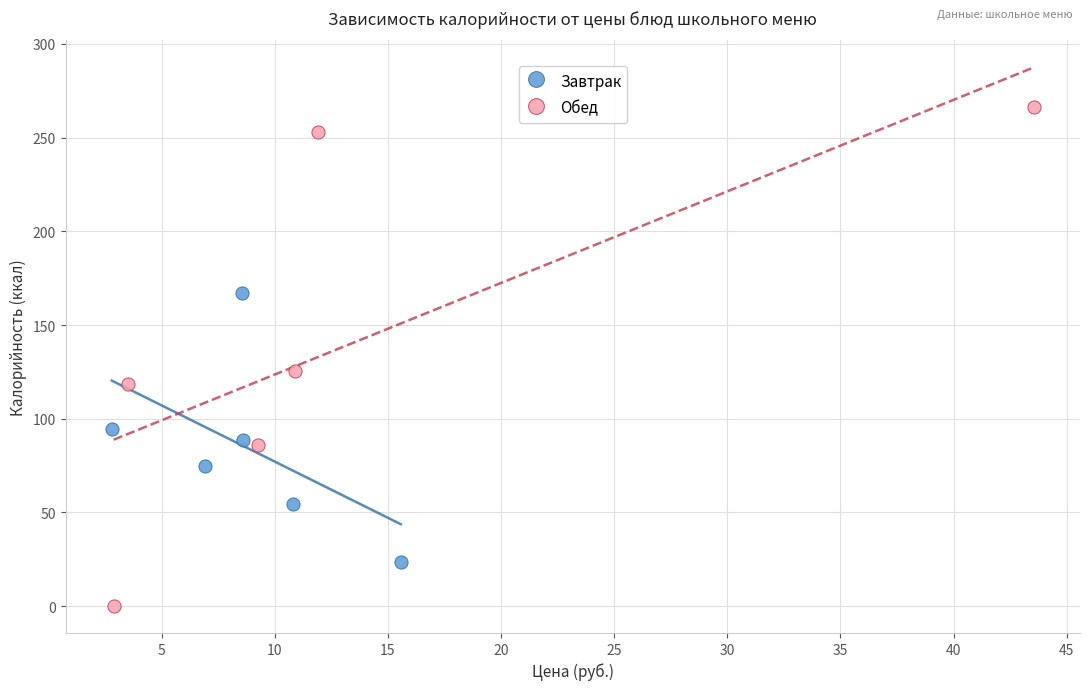

Which series contains the lowest Y value?

Обед